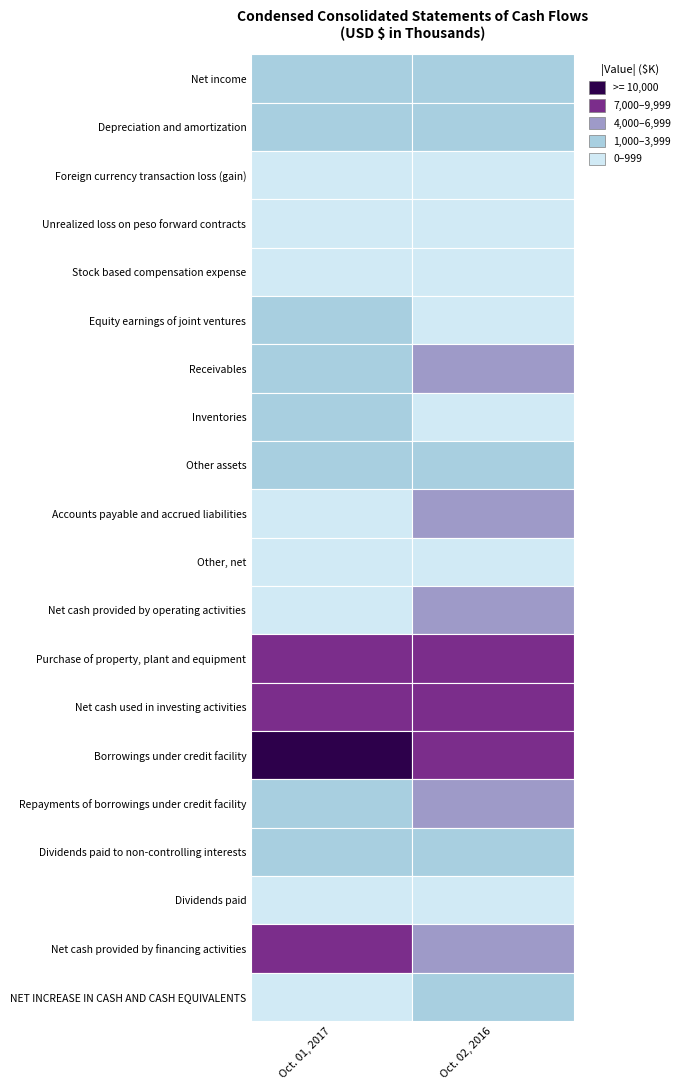

Reading right to left, list all the values displayed in this chart.

Net income: 2405	3269
Depreciation and amortization: 2760	3095
Foreign currency transaction loss (gain): -689	137
Unrealized loss on peso forward contracts: 899	258
Stock based compensation expense: 428	371
Equity earnings of joint ventures: -62	-1026
Receivables: -4433	1200
Inventories: -3	-3919
Other assets: -1372	-2174
Accounts payable and accrued liabilities: 5268	-852
Other, net: -172	-5
Net cash provided by operating activities: 5029	354
Purchase of property, plant and equipment: -7446	-7571
Net cash used in investing activities: -8221	-7571
Borrowings under credit facility: 8000	12000
Repayments of borrowings under credit facility: -4000	-2000
Dividends paid to non-controlling interests: -1764	-2017
Dividends paid: -503	-508
Net cash provided by financing activities: 4747	7500
NET INCREASE IN CASH AND CASH EQUIVALENTS: 1592	137